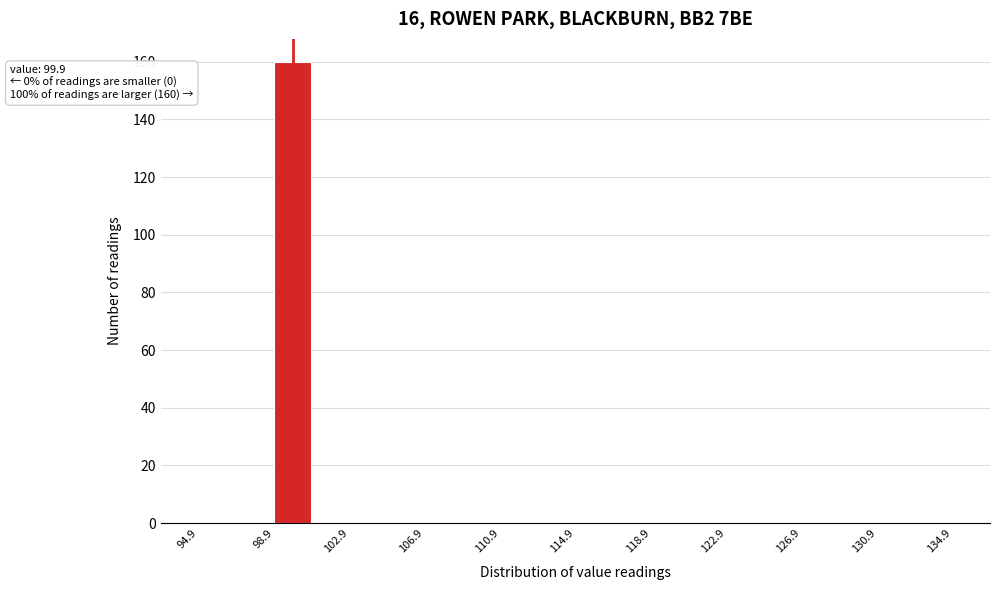

Which range on the x-axis has the tallest bar?

98.9 to 100.9